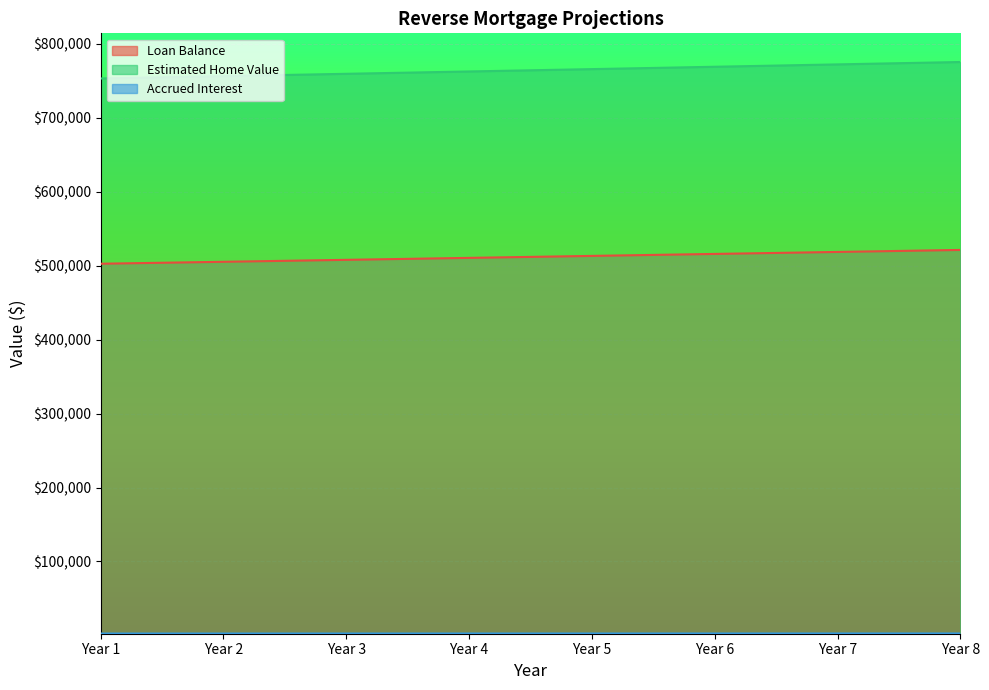

True or false: Estimated Home Value has a value of 756263.0 at Year 2.

True